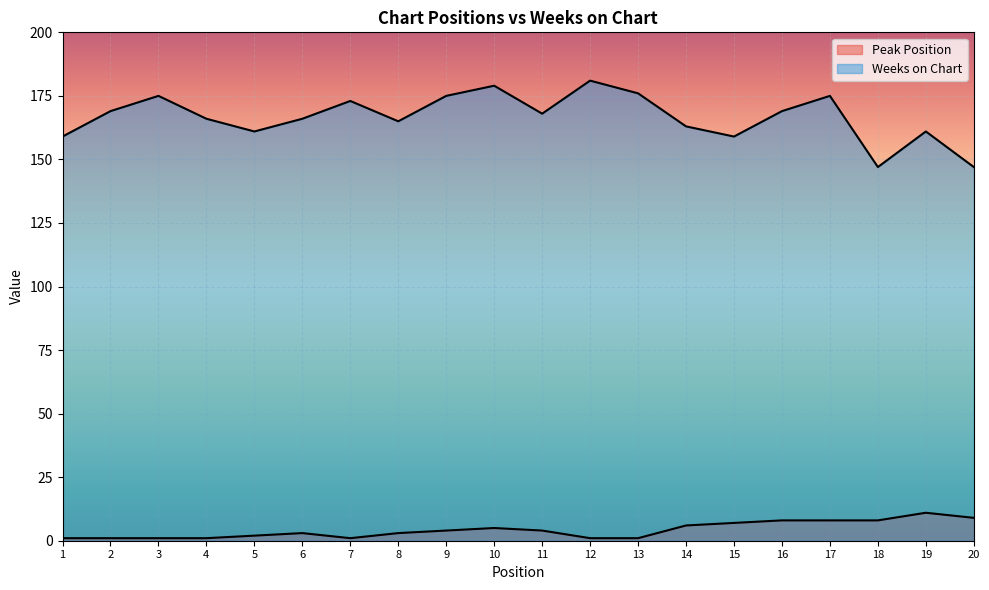

True or false: Peak Position and Weeks on Chart cross at least once.

False